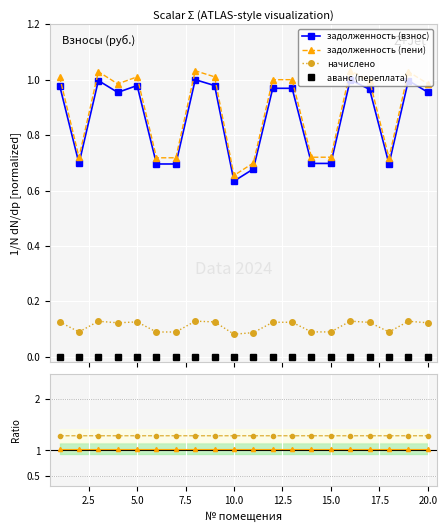

List the series in order of their peak value, lowest first.

аванс (переплата), начислено, задолженность (взнос), задолженность (пени)